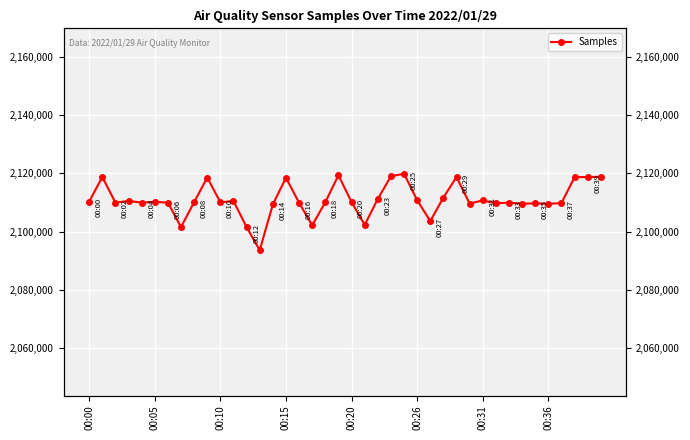

The chart shows a value of 526993 at 00:00. True or false?

False